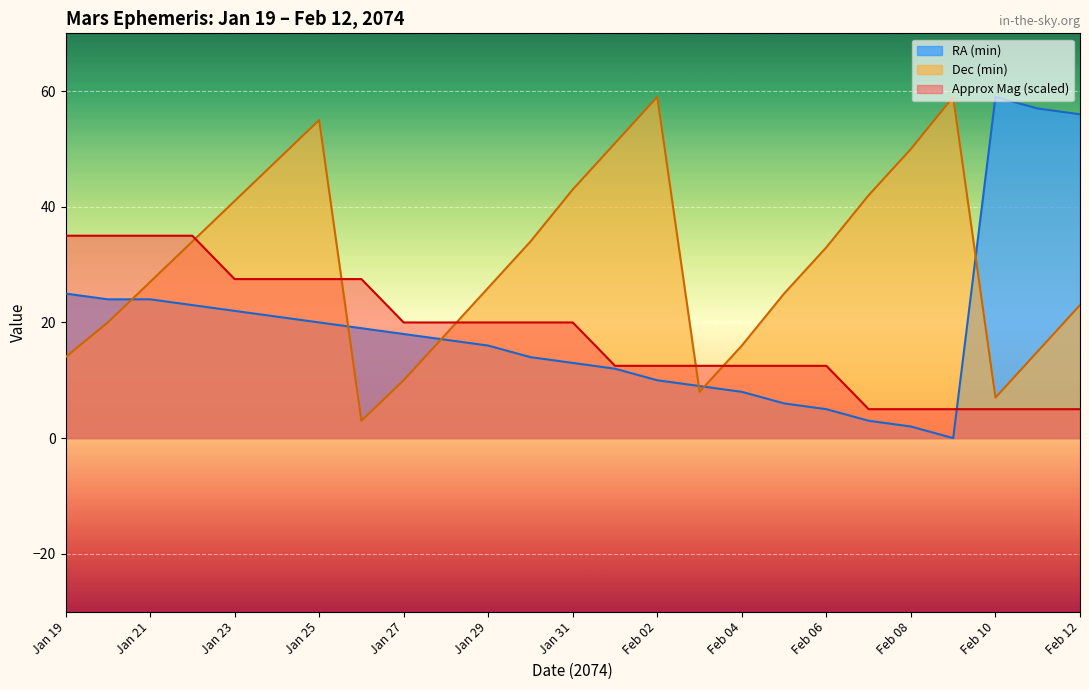

In Dec (min), how many points are lower than both neighbors (excluding endpoints)?

3